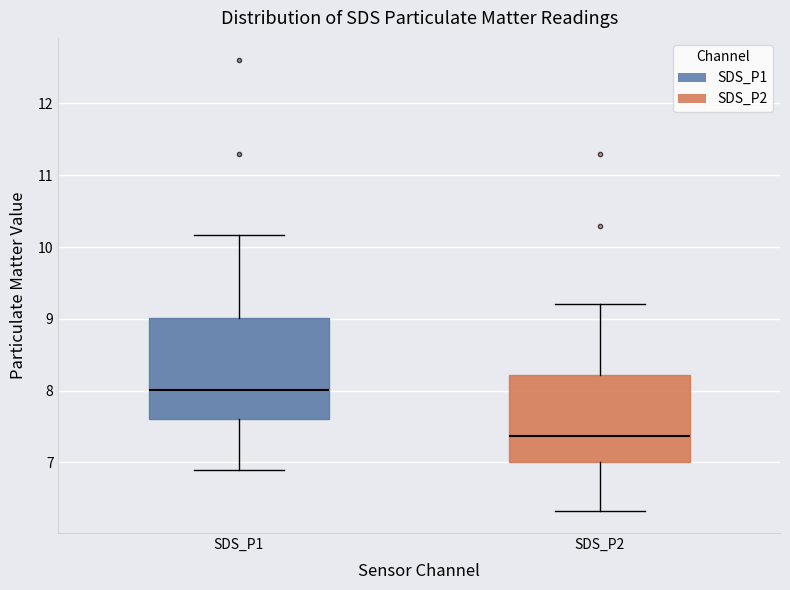

Which box's median line is the highest?

SDS_P1